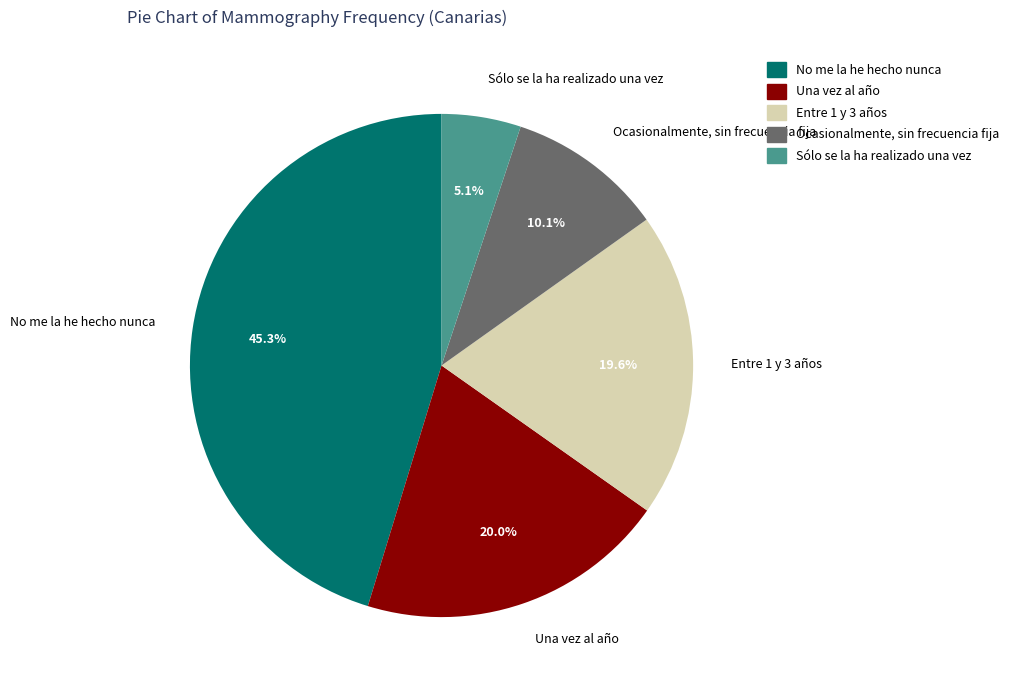

To the nearest percent, what is the difference between the largest and smallest slice percentages?

40%